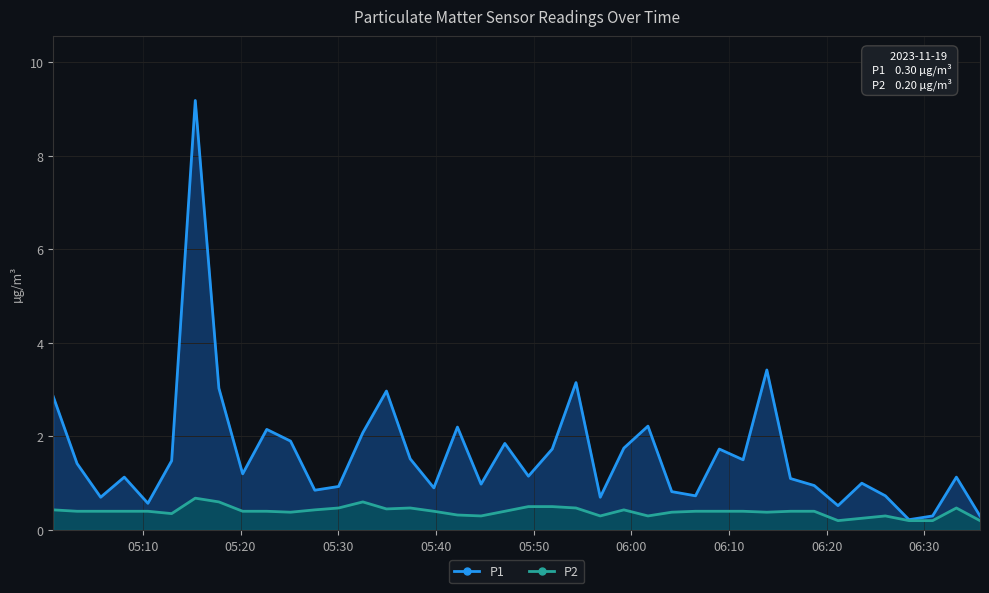

Count the P2 values in the range 0 to 1.

40